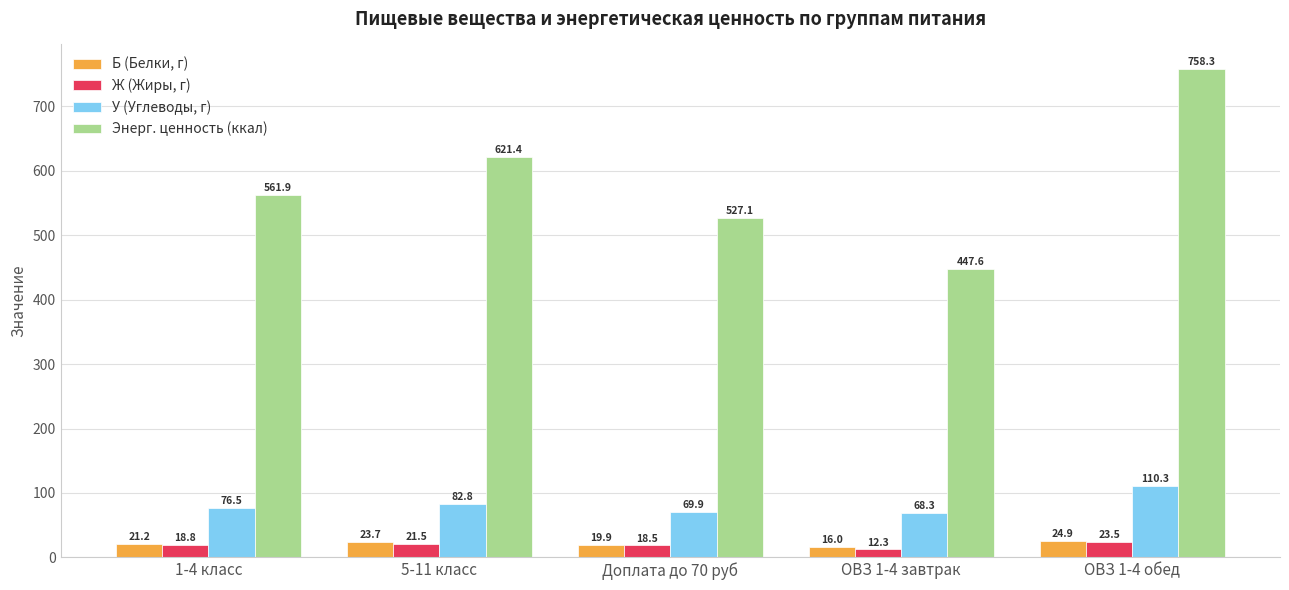

Between 1-4 класс and Доплата до 70 руб, which series saw the biggest shift?

Энерг. ценность (ккал)